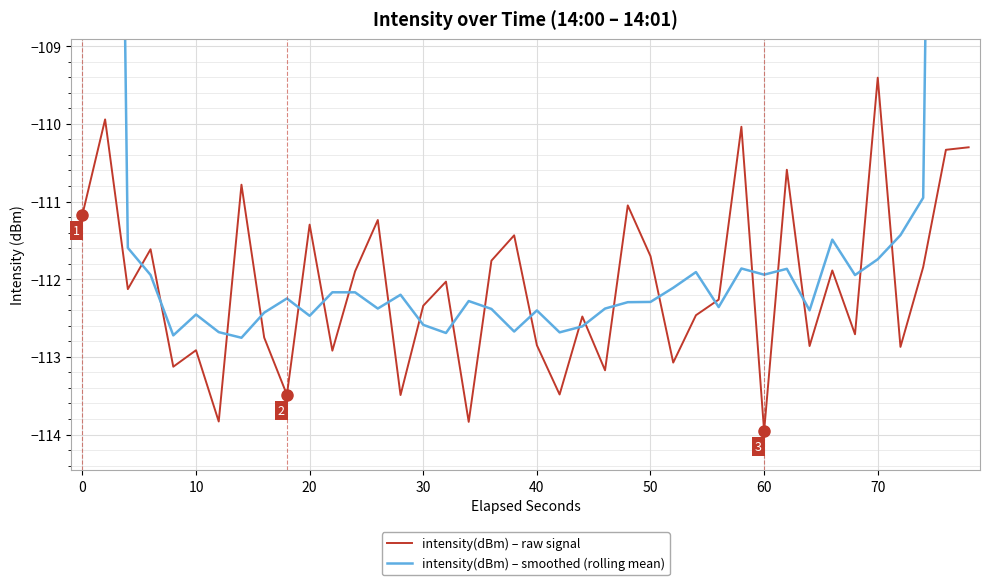

Which category has the lowest value in the intensity(dBm) – raw signal series?

60